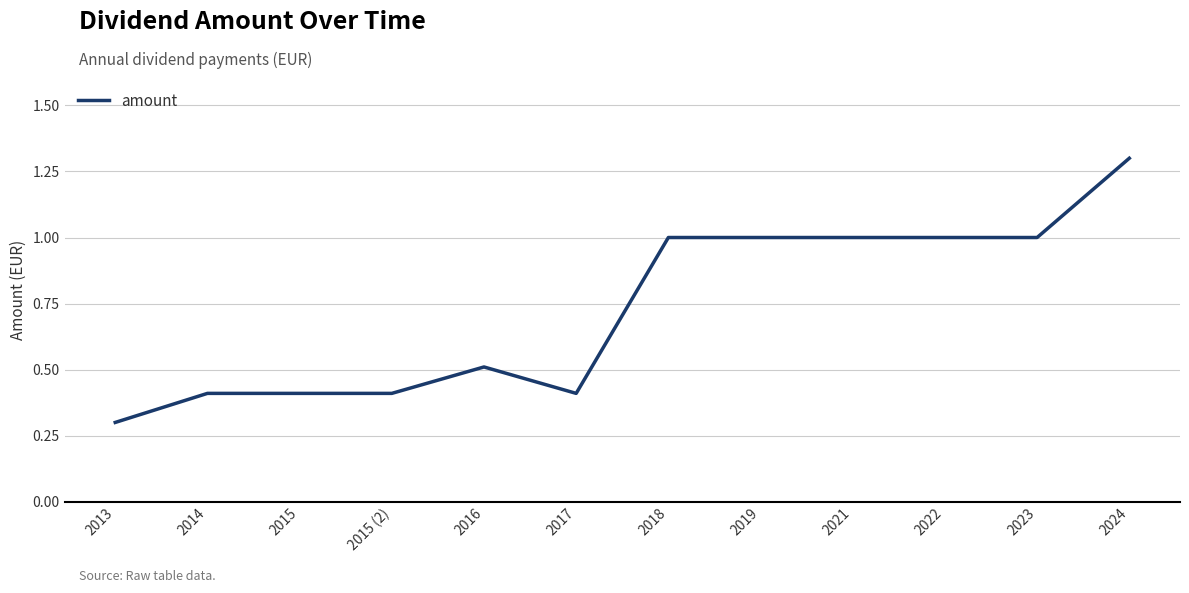

Is it true that the value at 2015 (2) is 0.4?

True